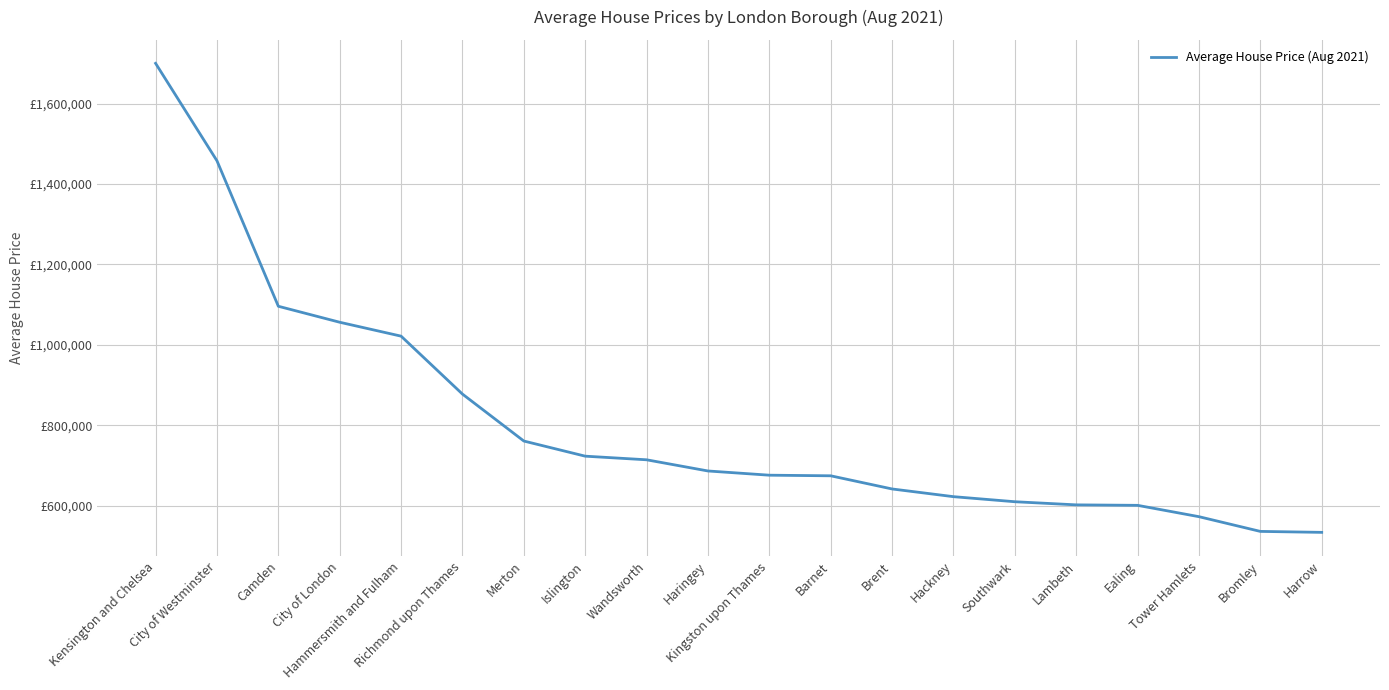

At which label is the value closest to 1117051?

Camden